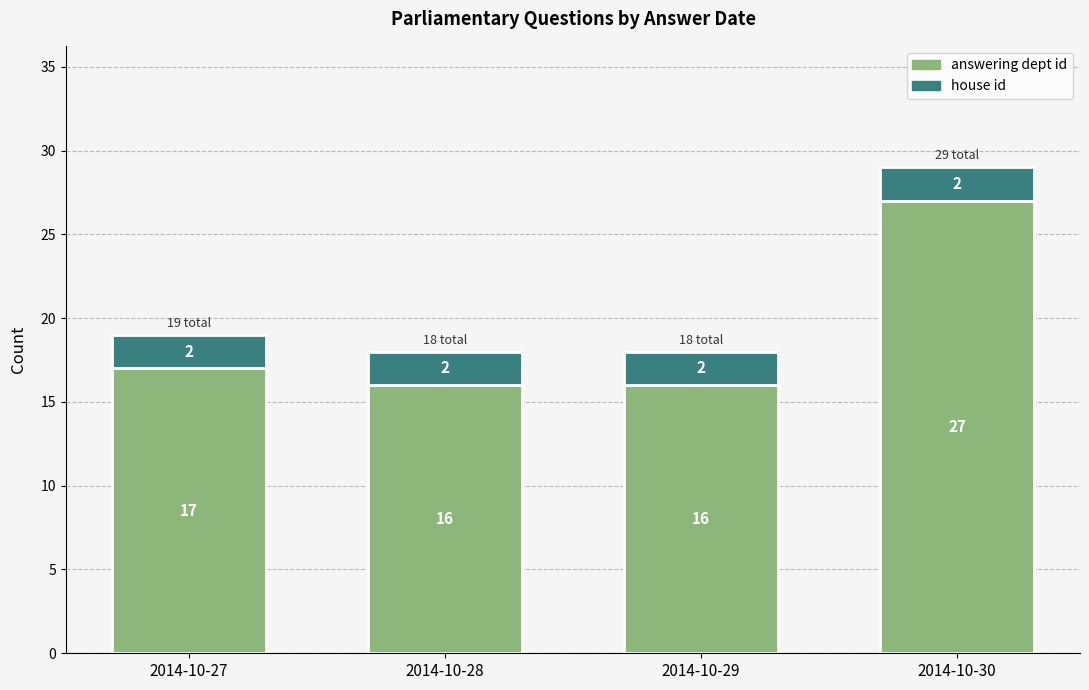

How many bars are there in total?

4